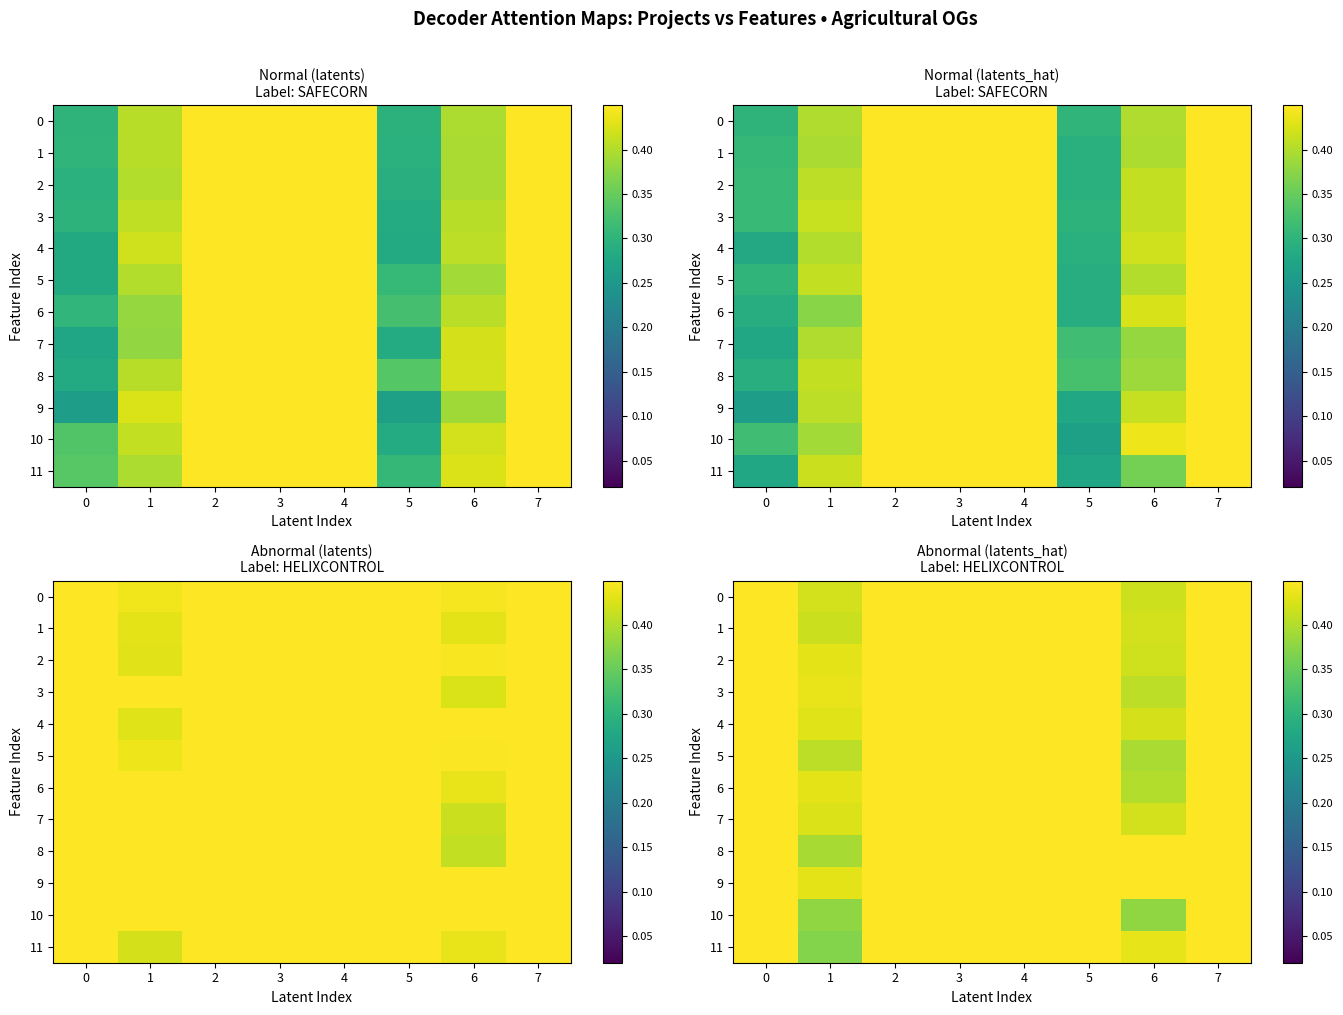

Rank the series by their maximum value, from highest to lowest.

0, 1, 2, 3, 4, 5, 6, 7, 8, 9, 10, 11